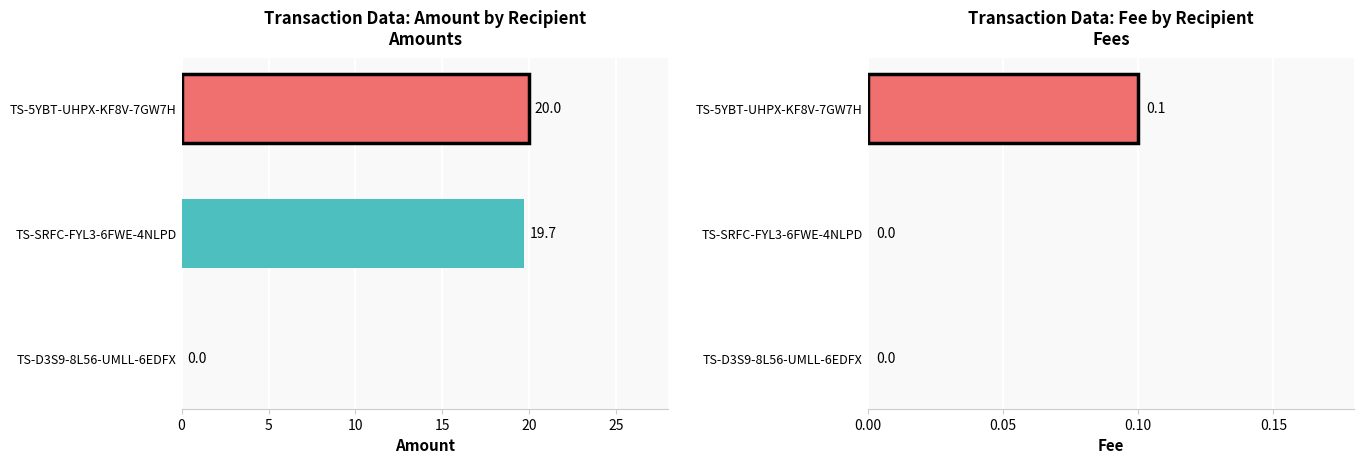

What is the difference between the maximum and minimum values in the Amount series?

20.0